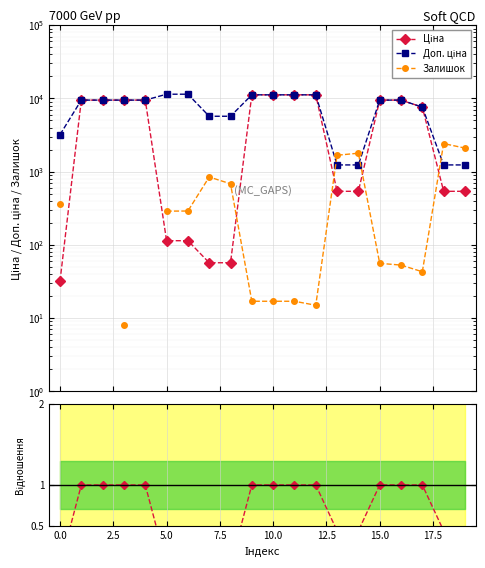

How many data points in Ціна / Доп. ціна are less than 1?

9